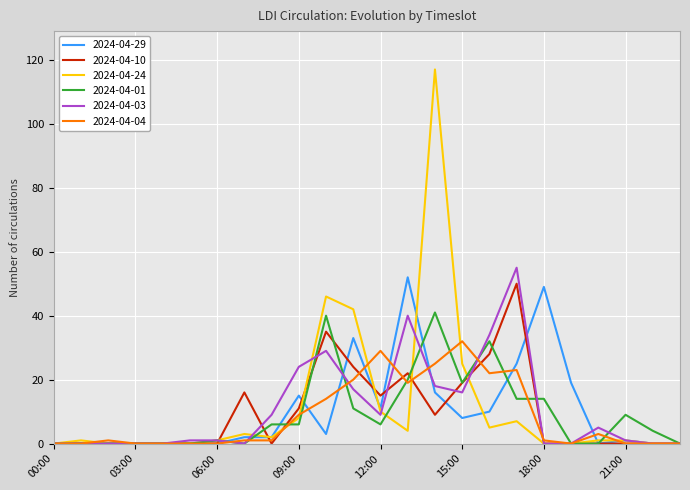

How many intersections are there between 2024-04-29 and 2024-04-10?

7